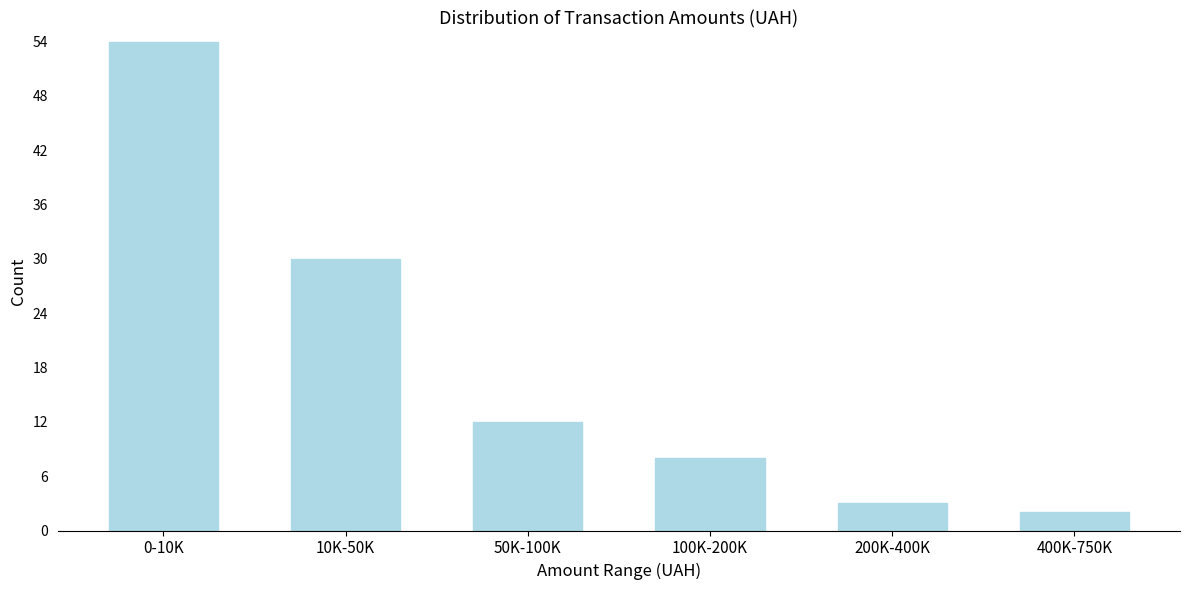

Reading right to left, extract all data points from this chart.

2	3	8	12	30	54